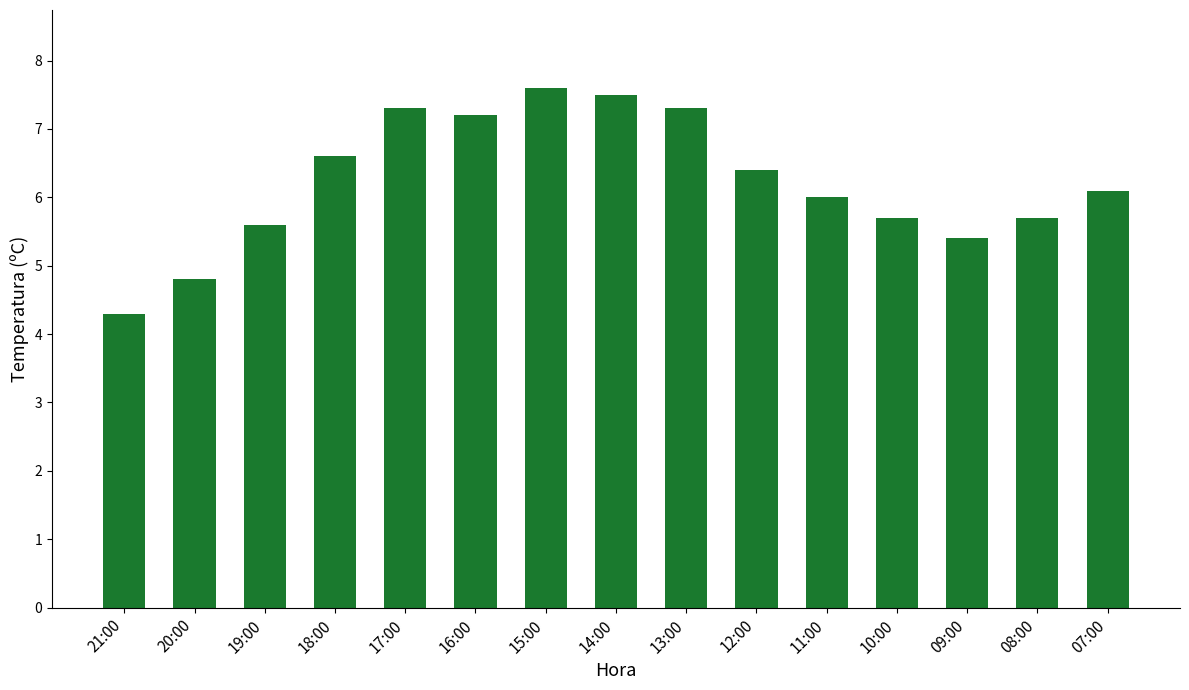

The chart shows a value of 7.6 at 15:00. True or false?

True